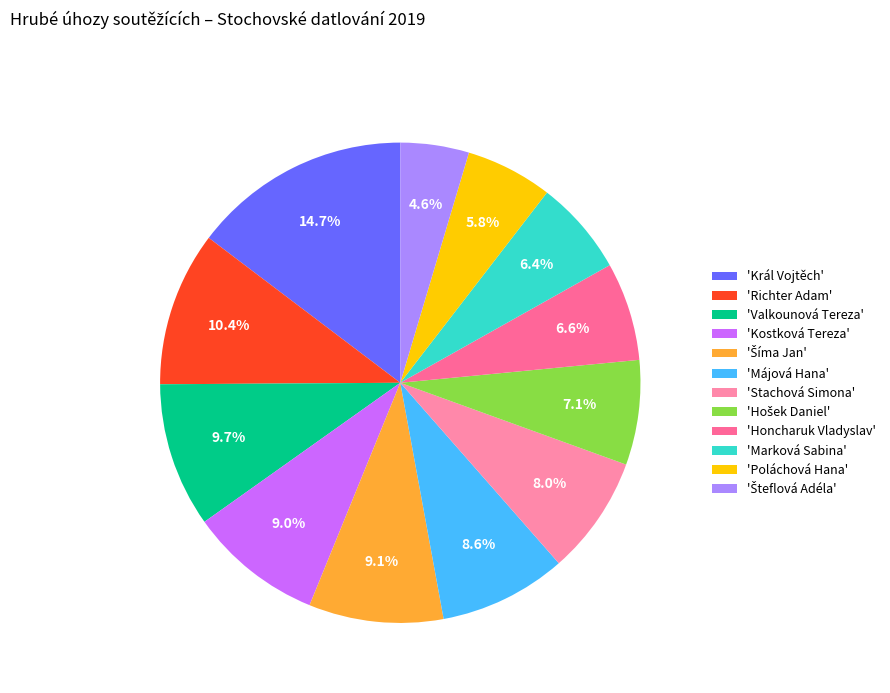

Count the number of slices in the pie.

12